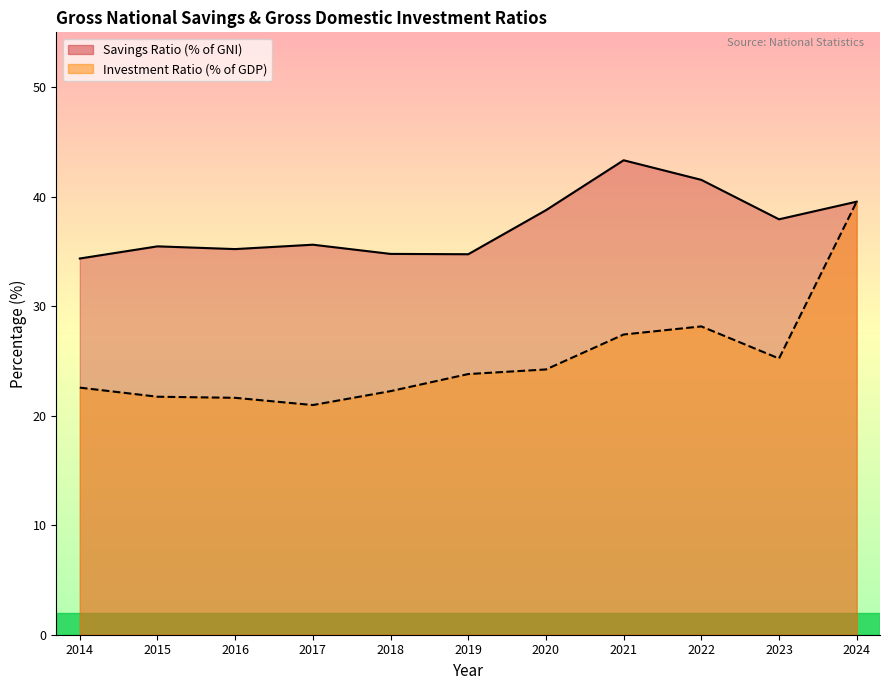

Between 2019 and 2021, which series saw the biggest shift?

Savings Ratio (% of GNI)